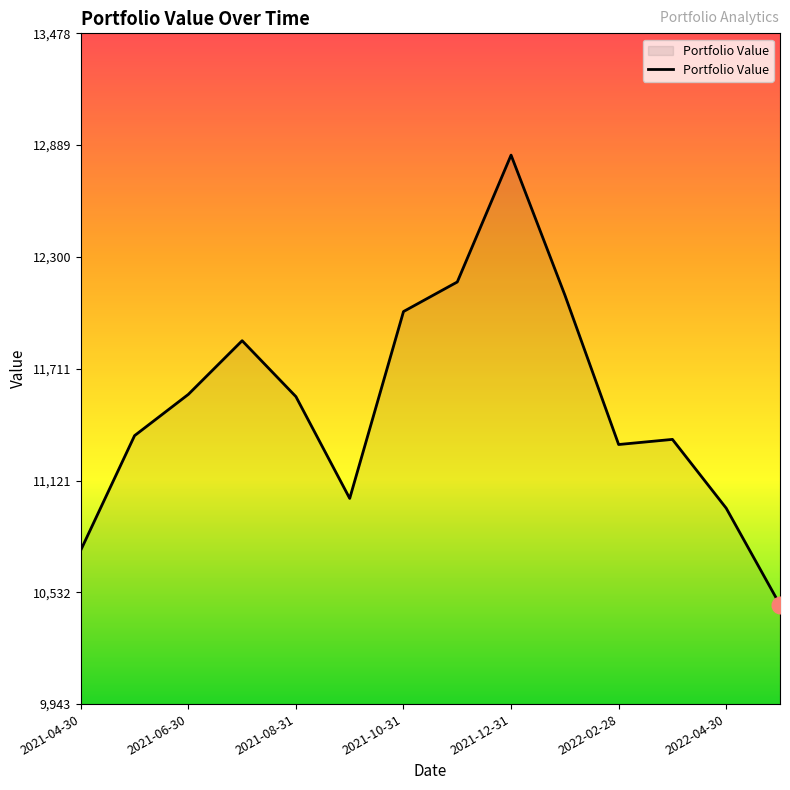

What is the greatest value displayed?

12836.5